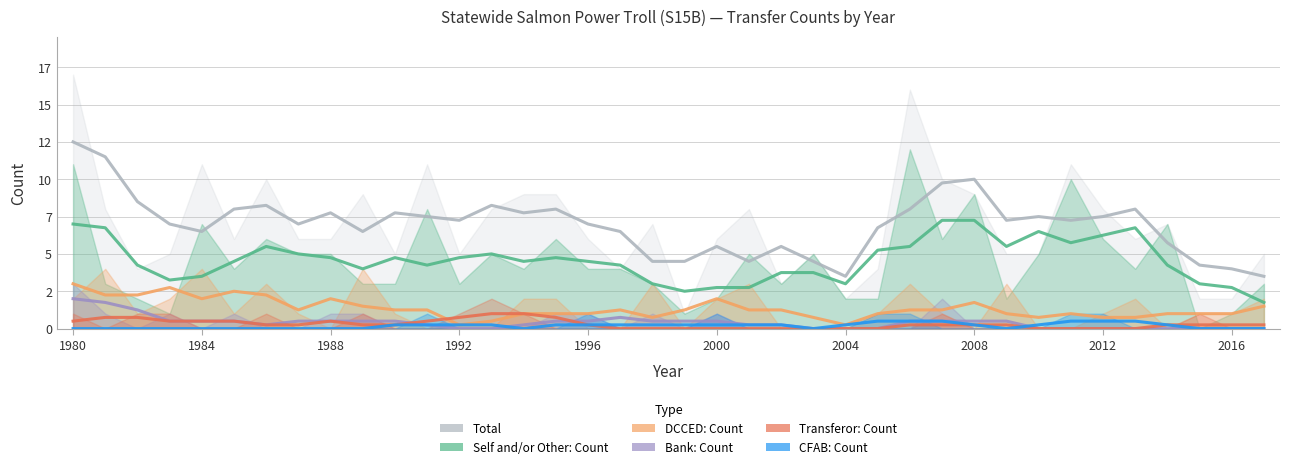

True or false: Bank: Count has more than 0 interior local peaks.

True